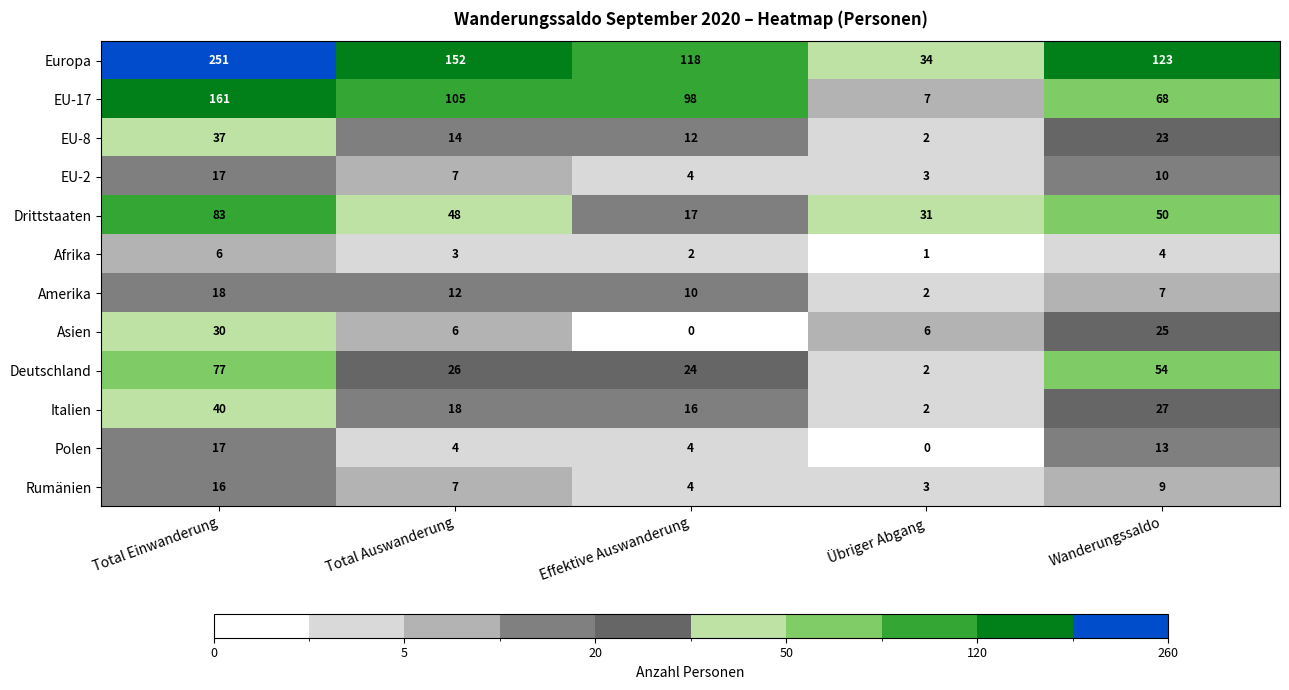

List the labels in order of Rumänien value, largest first.

Total Einwanderung, Wanderungssaldo, Total Auswanderung, Effektive Auswanderung, Übriger Abgang